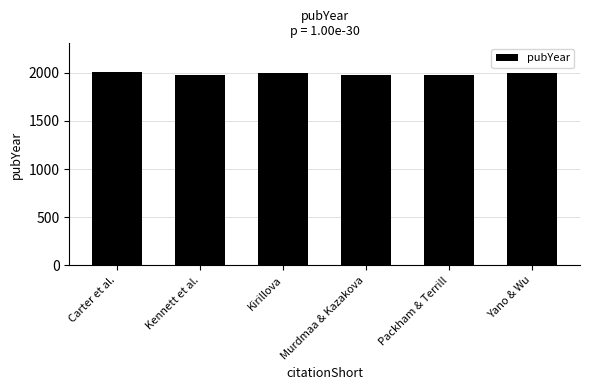

How many values are between 1975 and 1997?

5